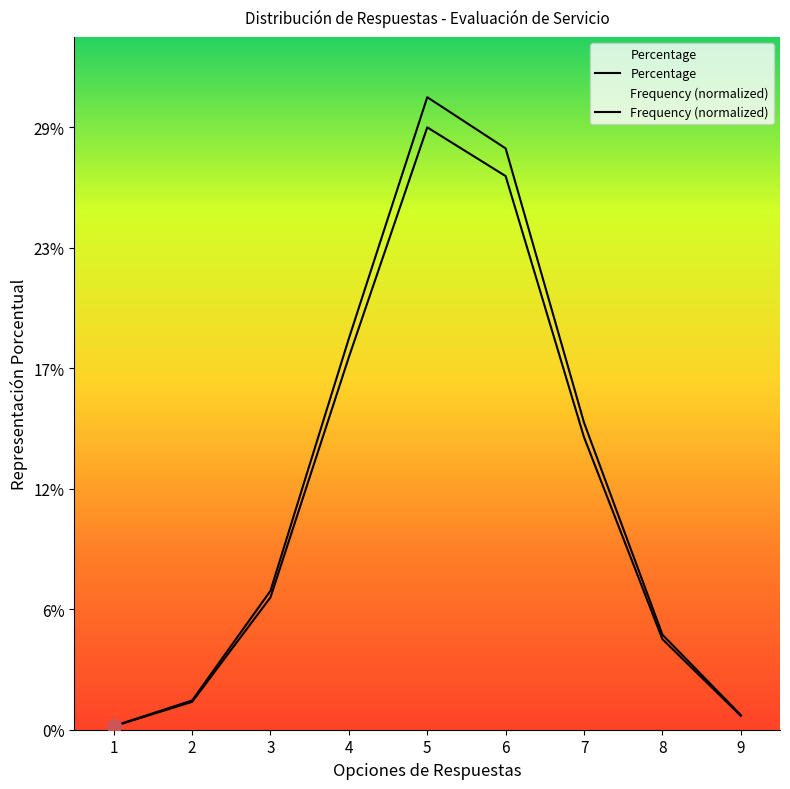

The value of Frequency at 7 is 0.2. True or false?

False